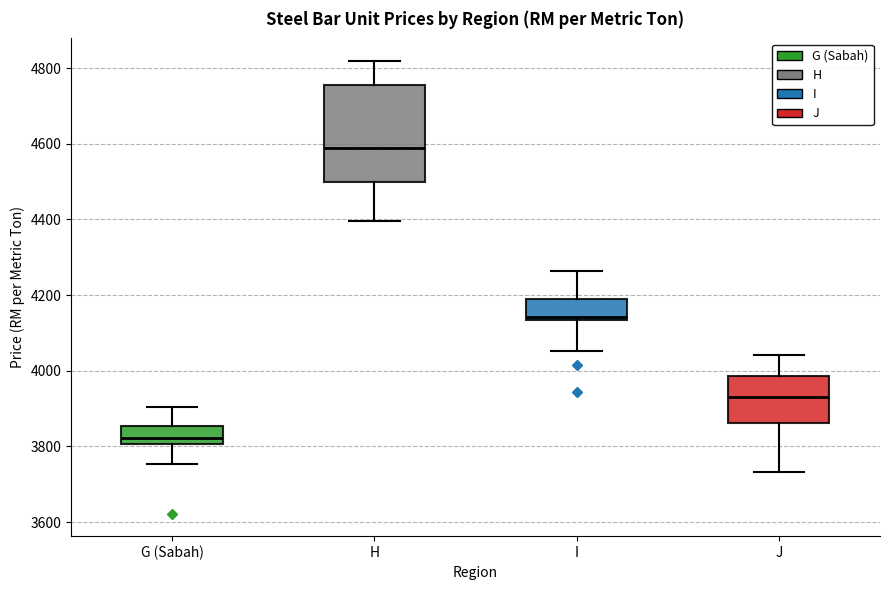

Where does the lower whisker of the box for I end on the y-axis? The values are not printed on the chart, so give them approximately, as read against the axis.

4060